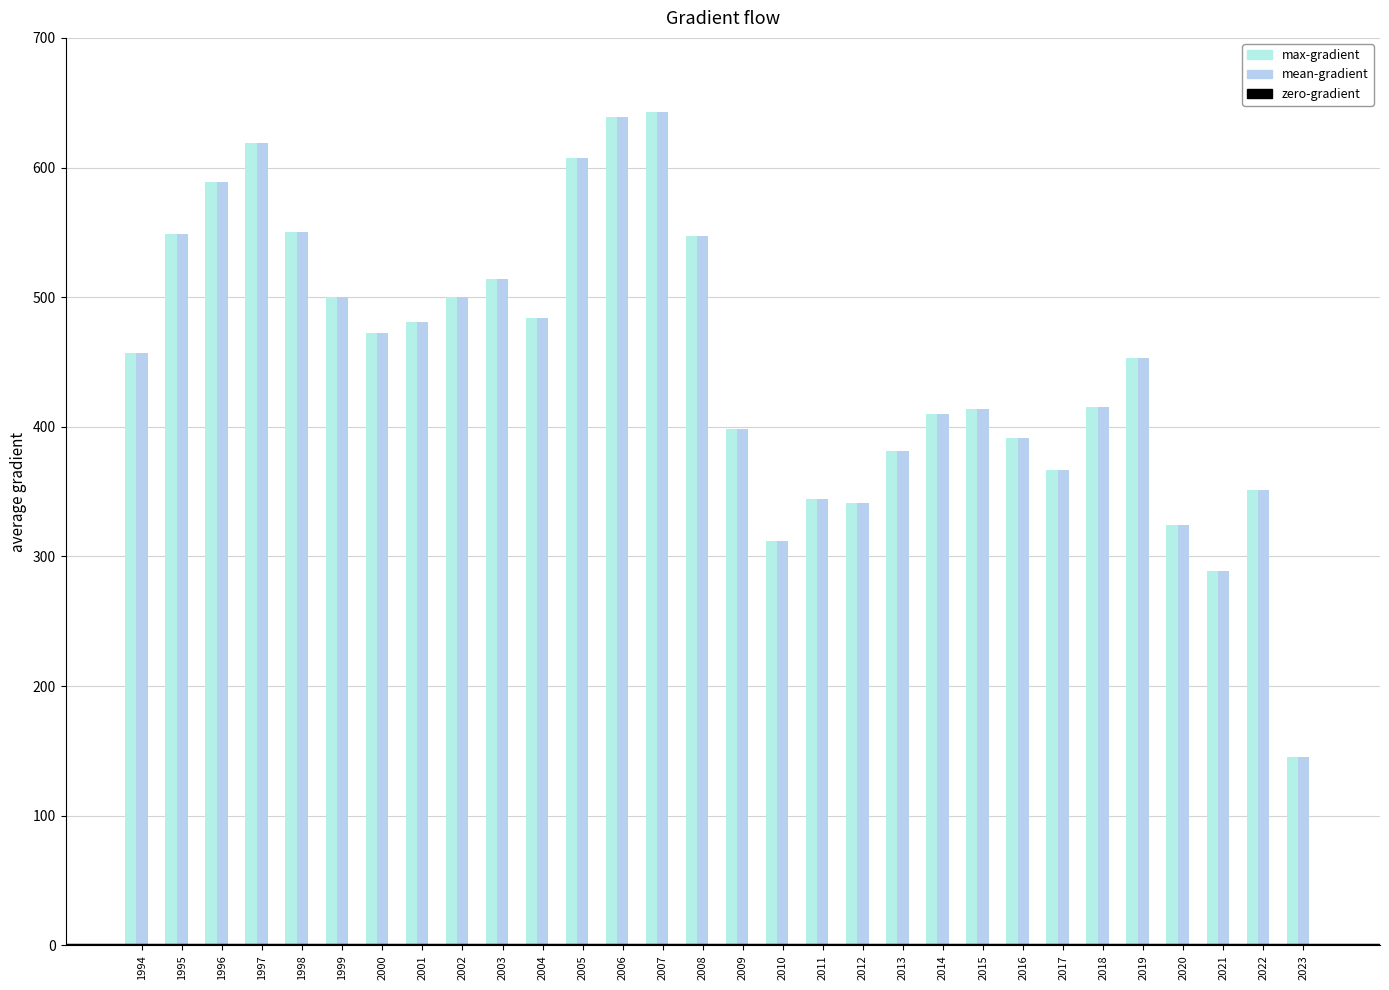

Which series has the largest total across all categories?

max-gradient